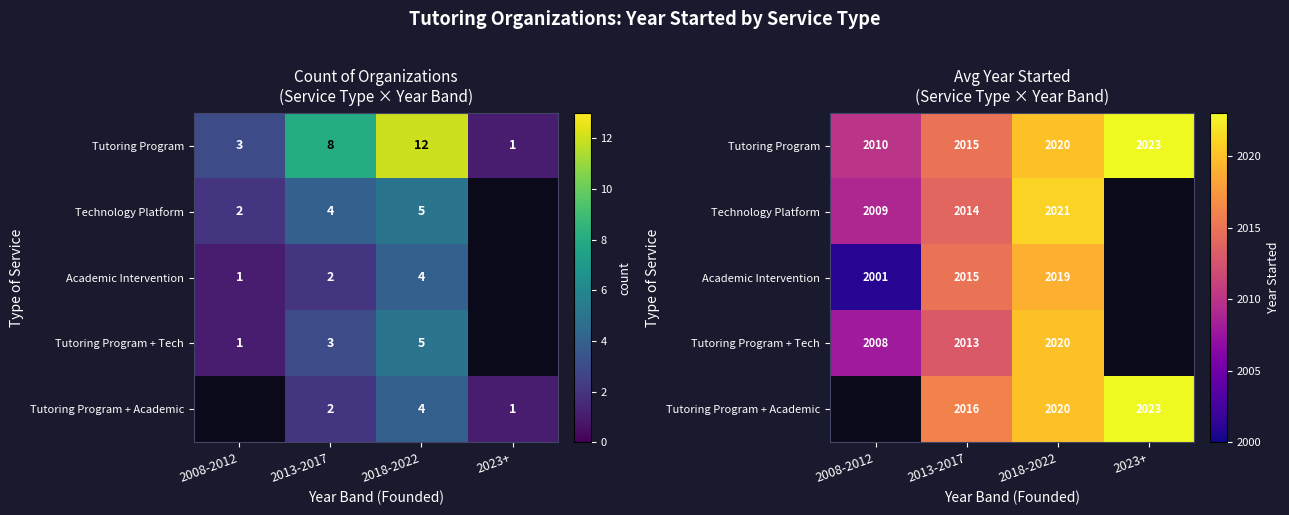

True or false: Technology Platform has a value of 2021 at 2018-2022.

True